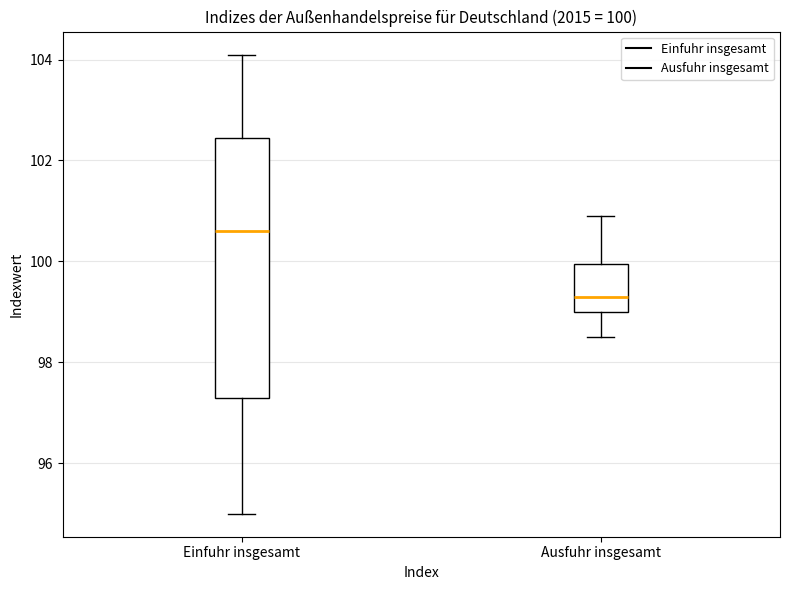

Which box has the highest median line?

Einfuhr insgesamt